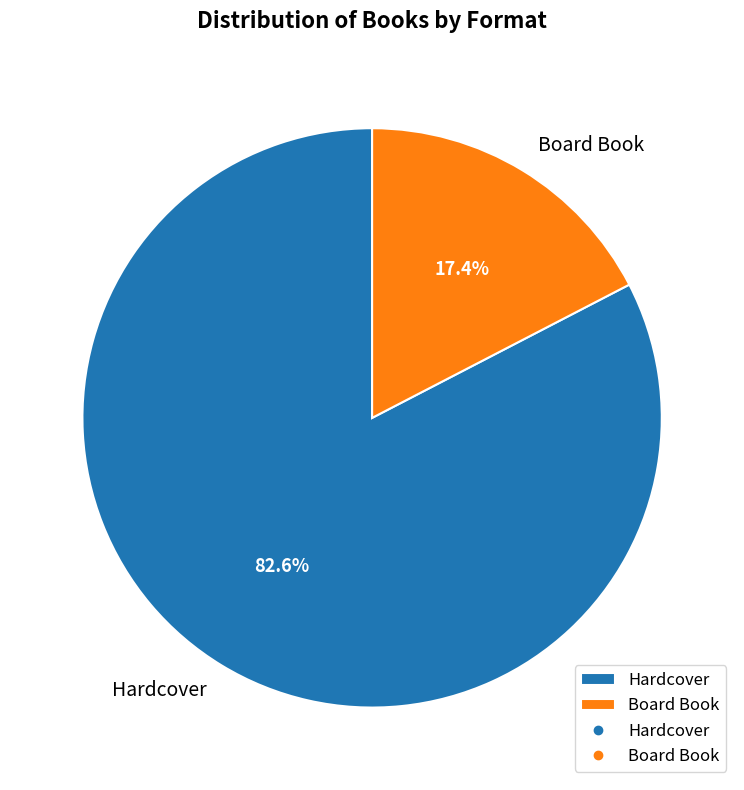

Count the number of slices in the pie.

2